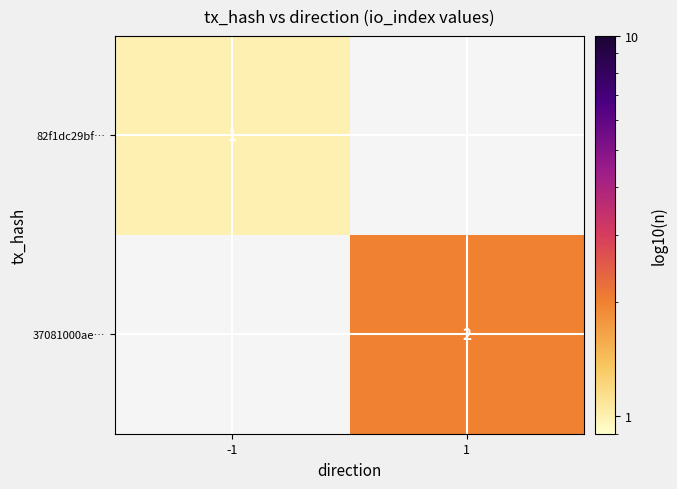

The 82f1dc29bf… series shows 1 at -1. True or false?

True